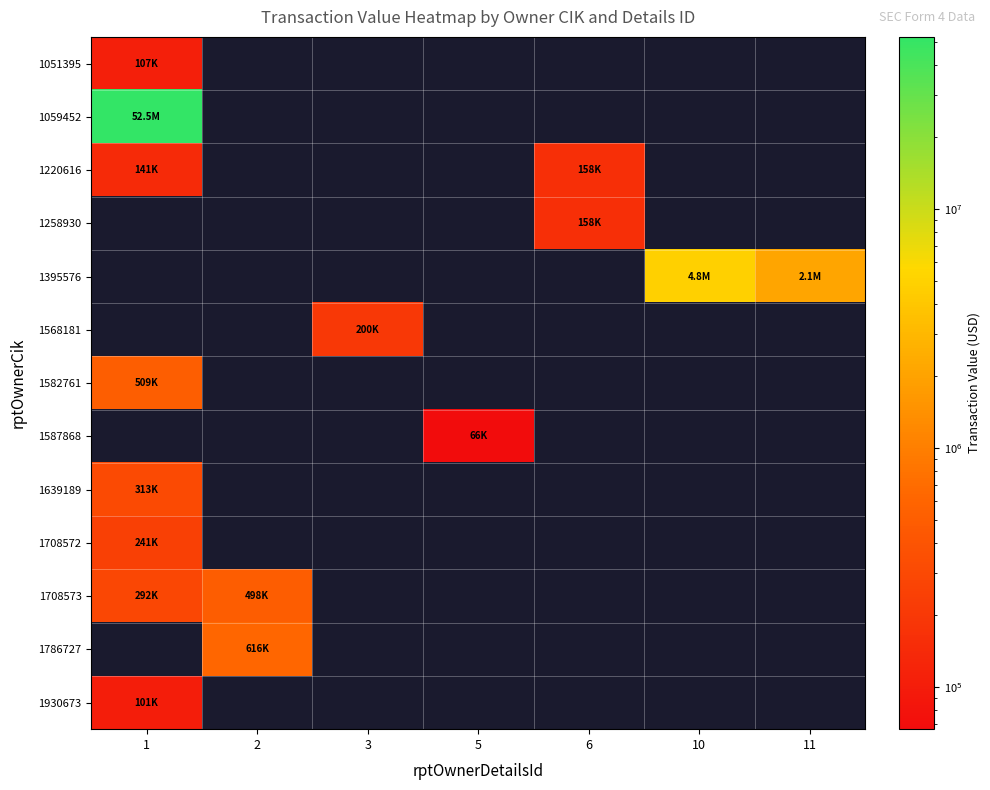

How many values in 1051395 are above zero?

1